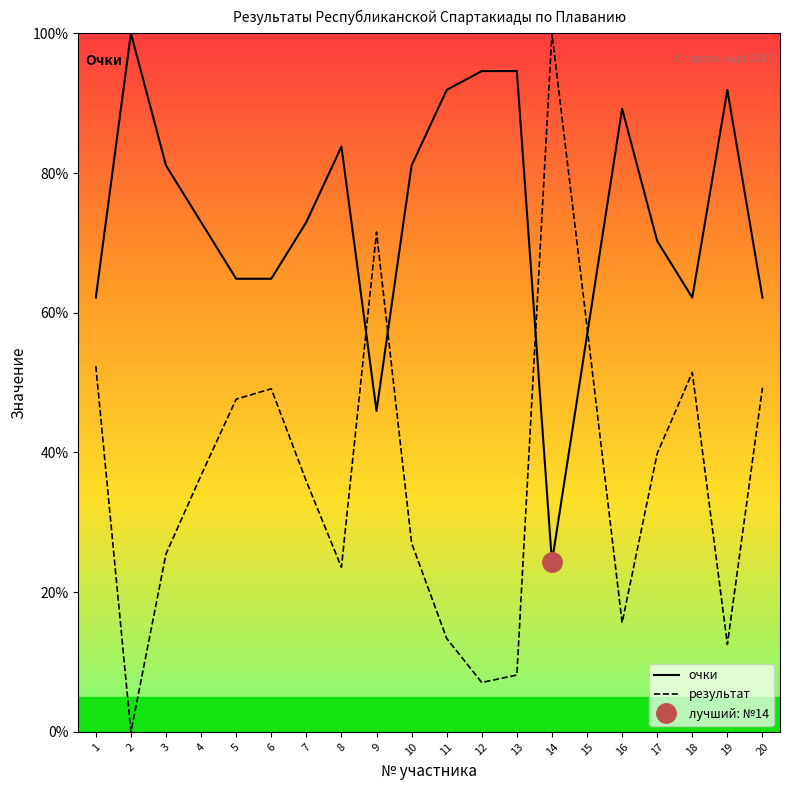

At which category is the sum across all series the highest?

14